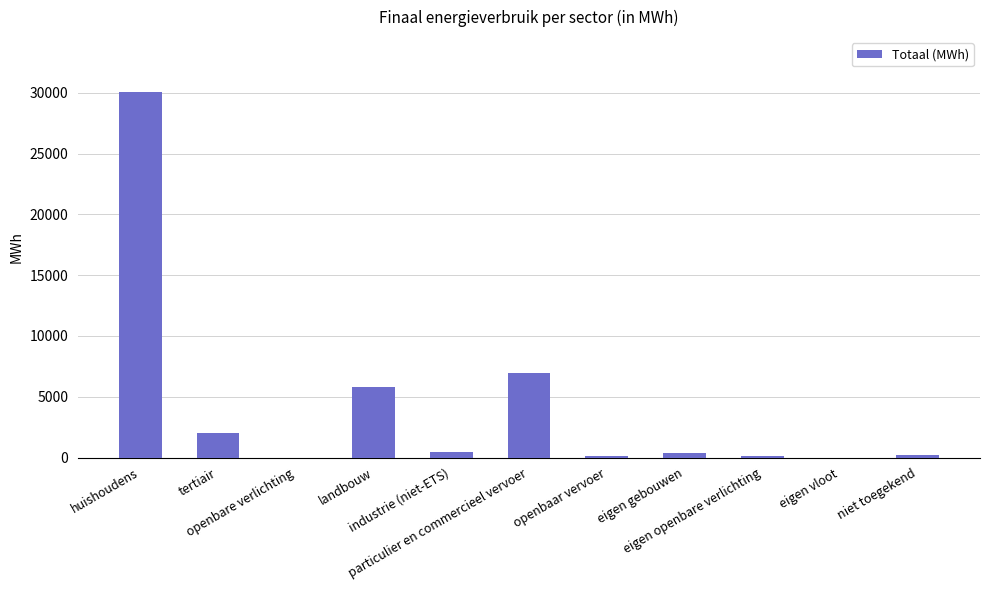

What is the sum of all values?

46072.3